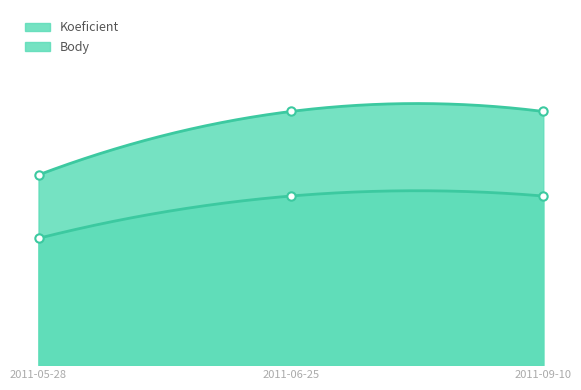

At which category is the sum across all series the highest?

2011-06-25